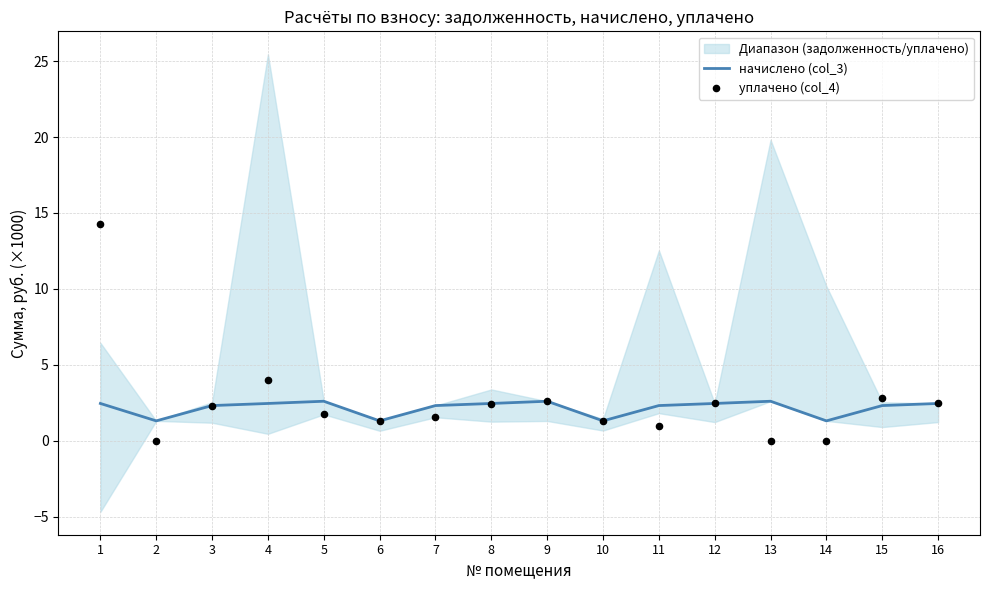

What is the maximum value for начислено (col_3)?

2.6